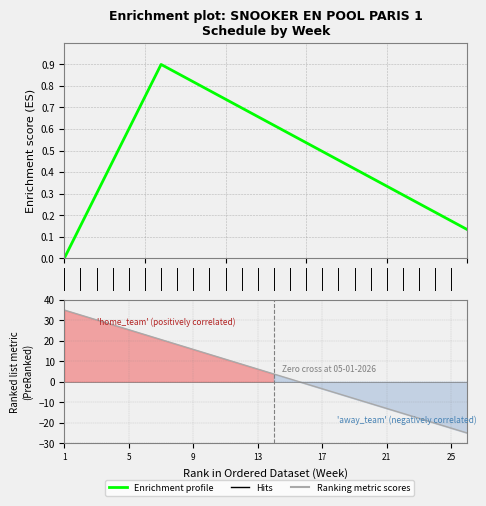

True or false: Enrichment profile has more than 1 interior local peaks.

False